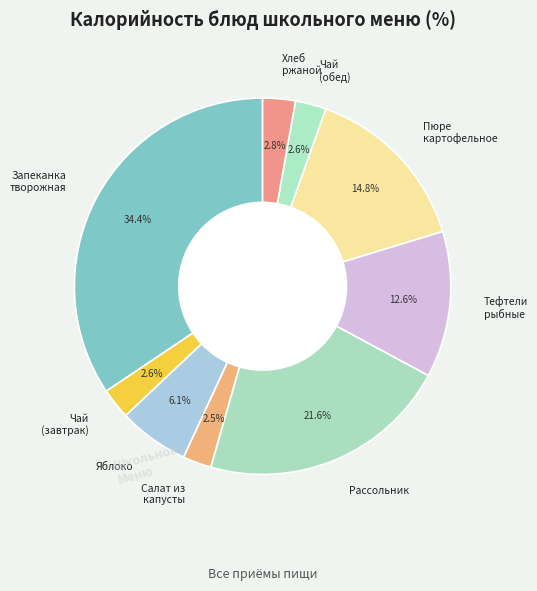

Combined, what portion of the pie is Салат из капусты and Пюре картофельное?

17.3%